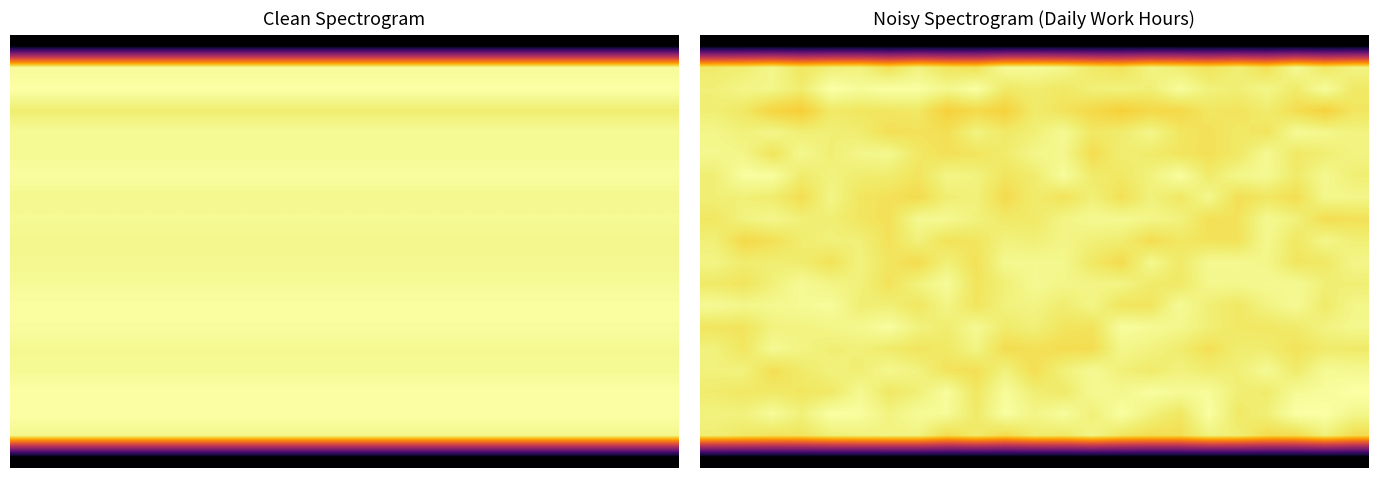

At how many categories does at least one series exceed 2?

23